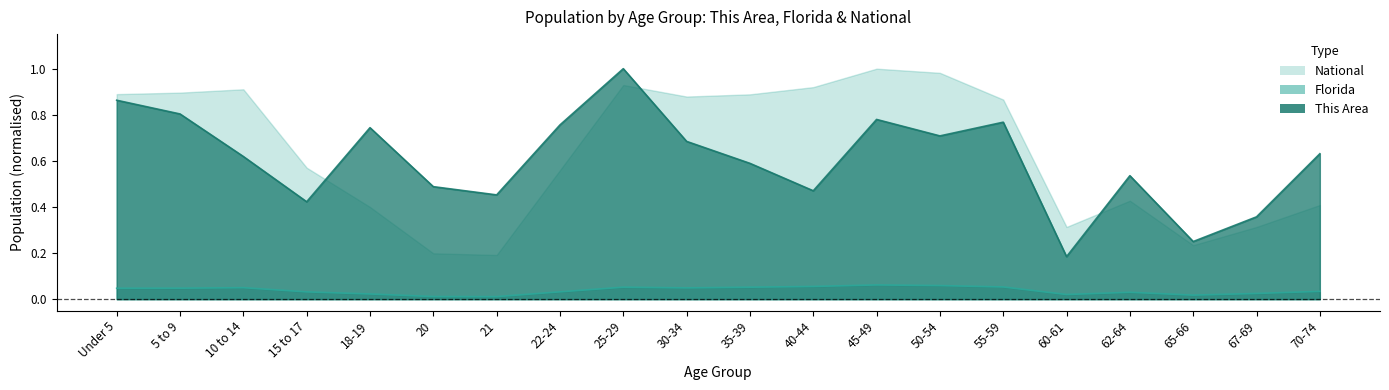

Is it true that Florida equals 0.0 at 67-69?

False